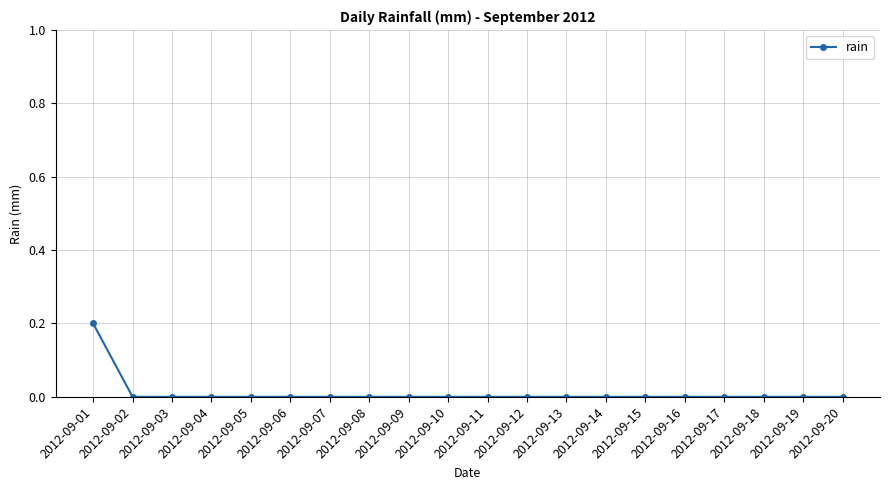

Which category has the highest value across all series?

2012-09-01